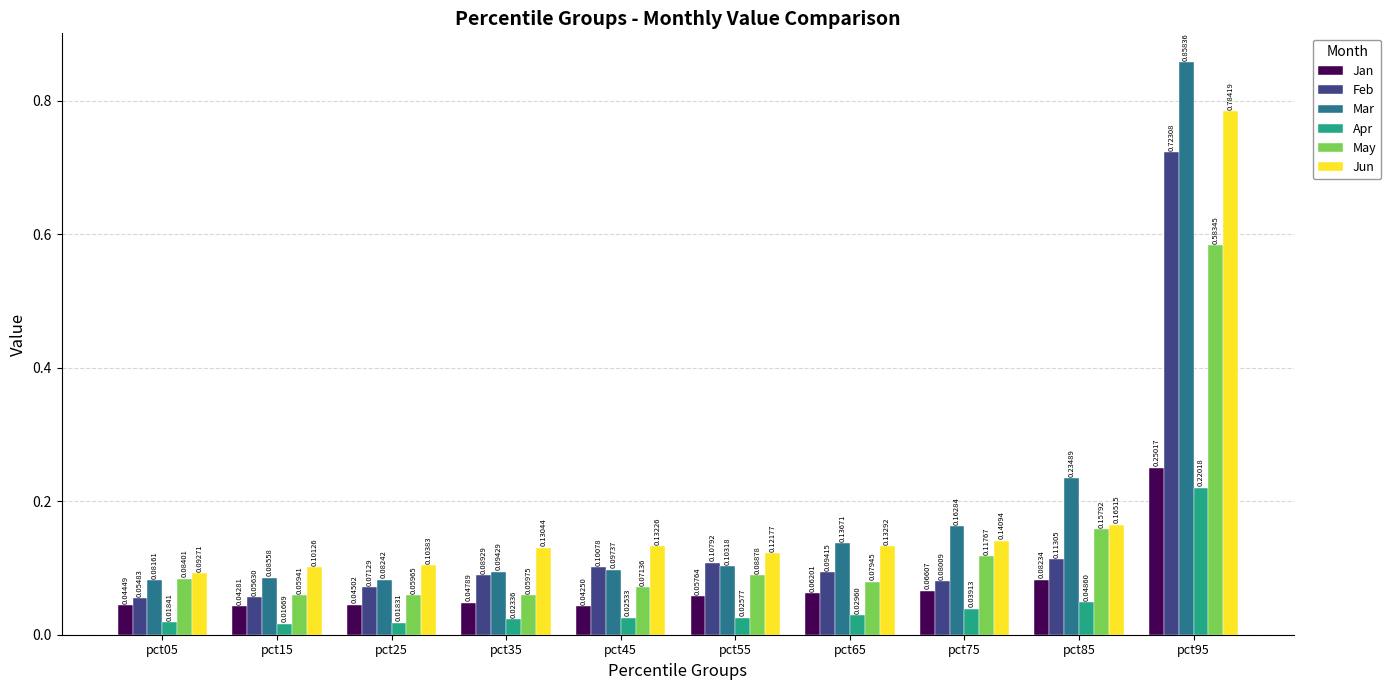

Is it true that Jan equals 0.0 at pct85?

False